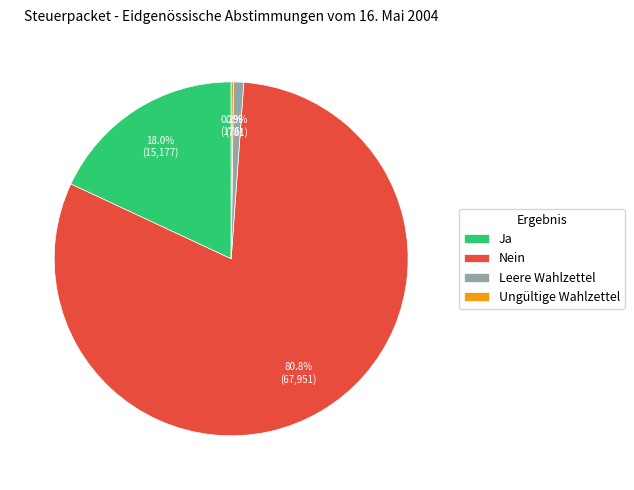

To the nearest percent, what is the average slice percentage?

25%